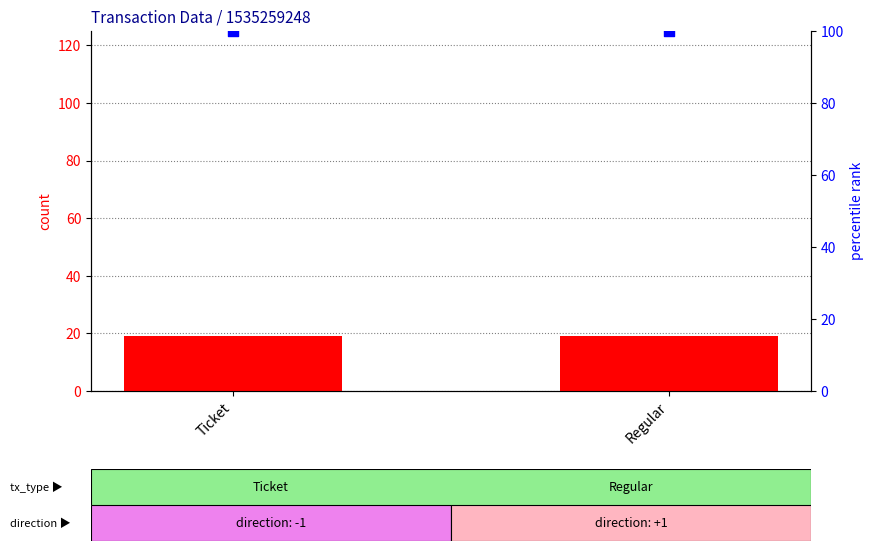

At how many categories does at least one series exceed 83?

2